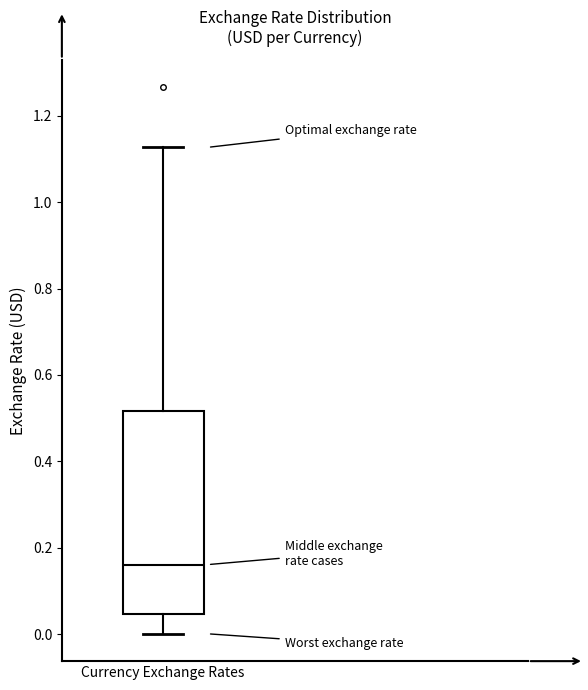

Where is the lower edge of the box for Currency Exchange Rates on the y-axis? The values are not printed on the chart, so give them approximately, as read against the axis.

0.04